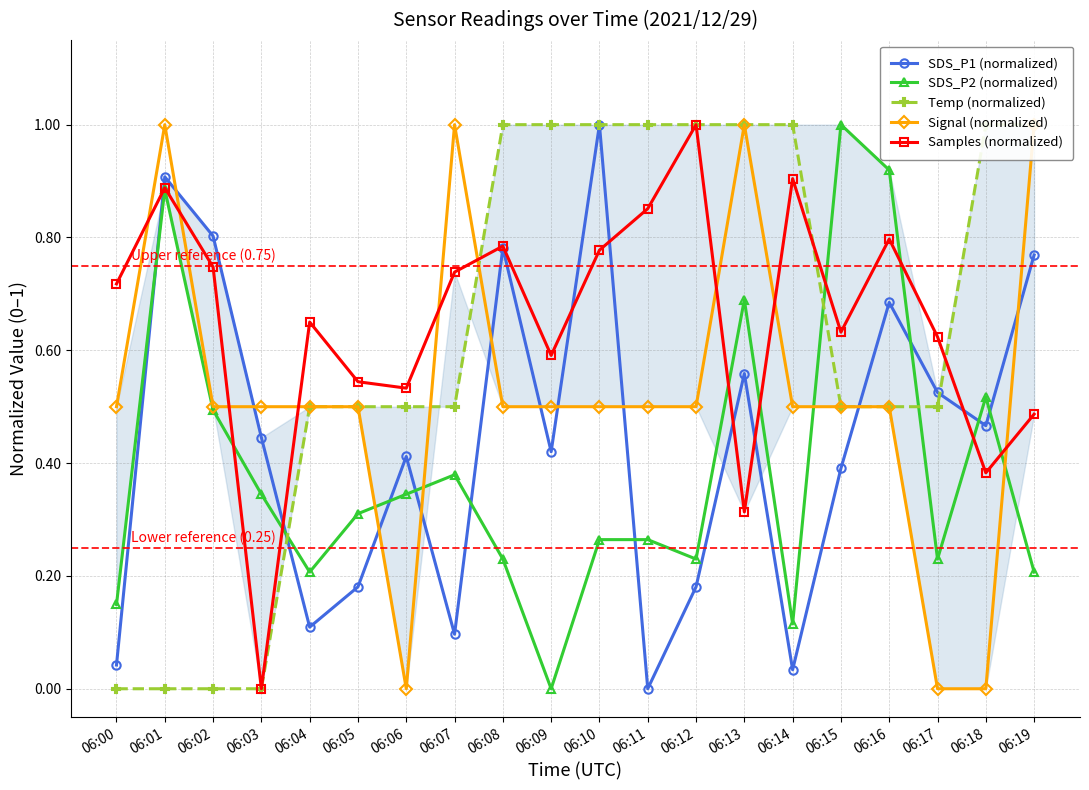

At which label does SDS_P2 (normalized) reach its peak?

06:15